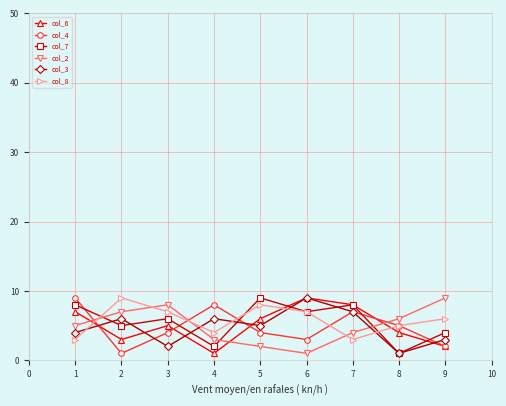

The value of col_2 at 3 is 4. True or false?

False